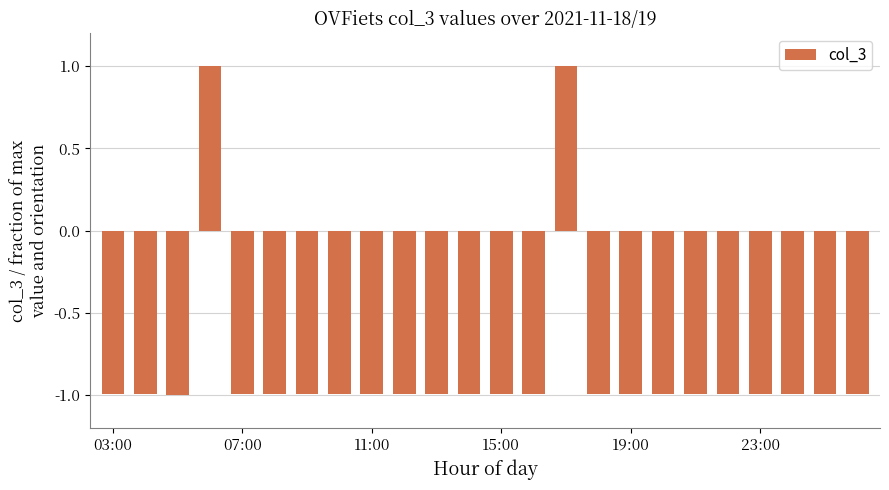

What is the value of the 1st bar from the left?

-1.0